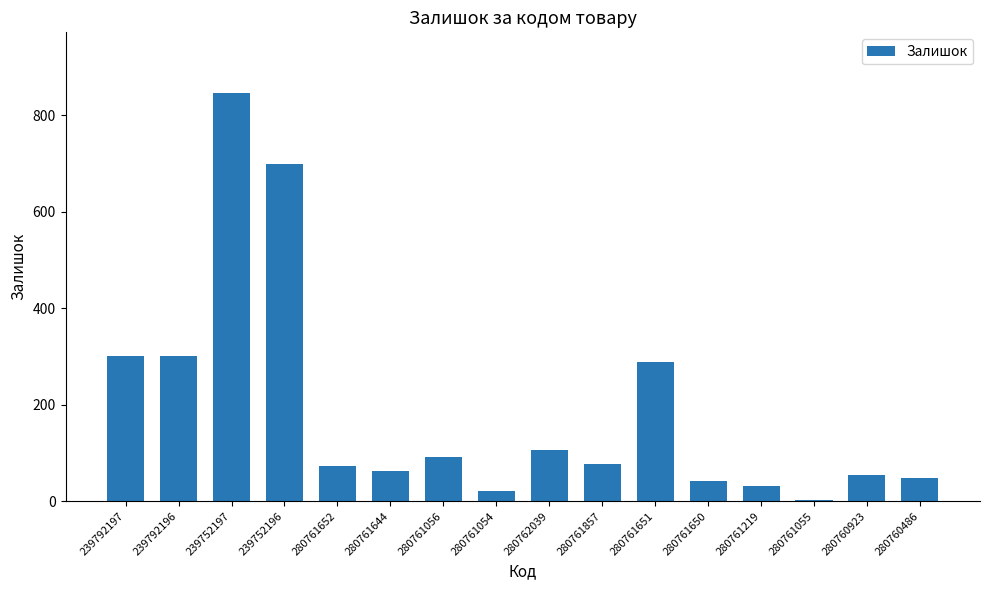

How many data points does each series have?

16